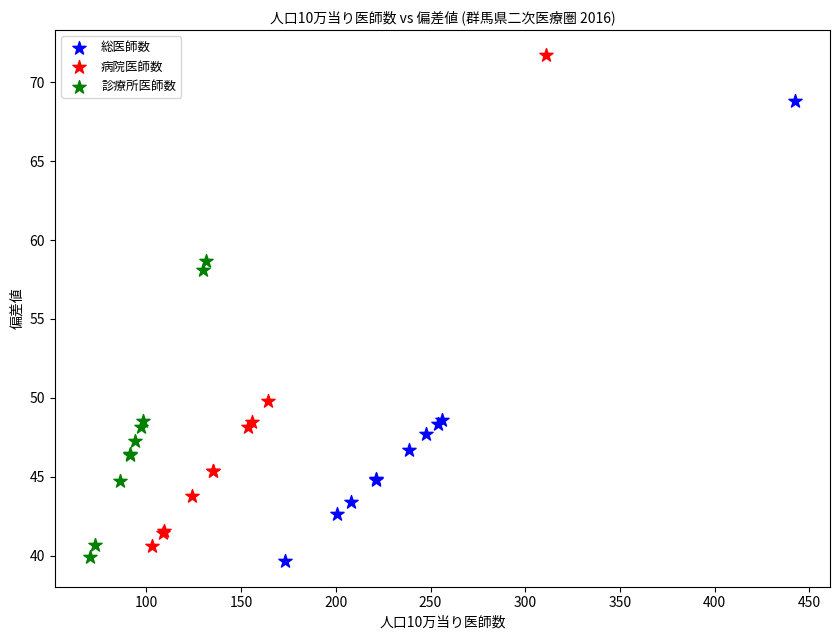

Which series contains the highest Y value?

病院医師数